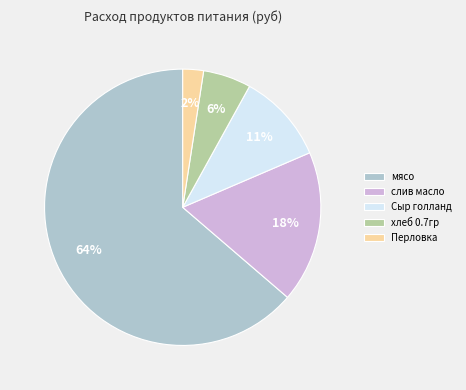

To the nearest percent, what portion does Перловка represent?

2%